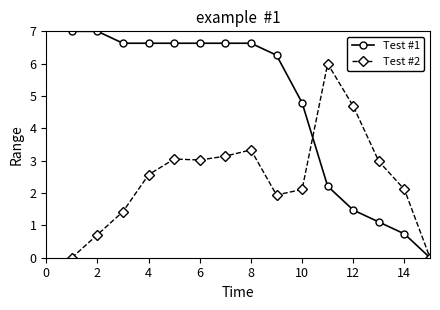

Which series has the largest total across all categories?

Test #1